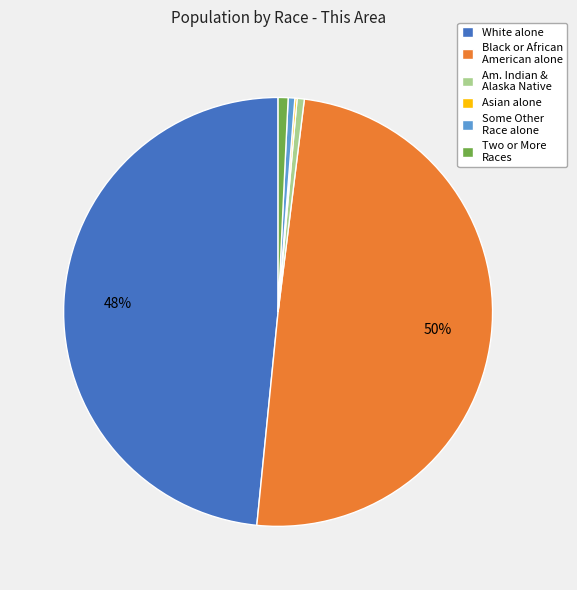

Which category has the biggest portion of the pie?

Black or African American alone